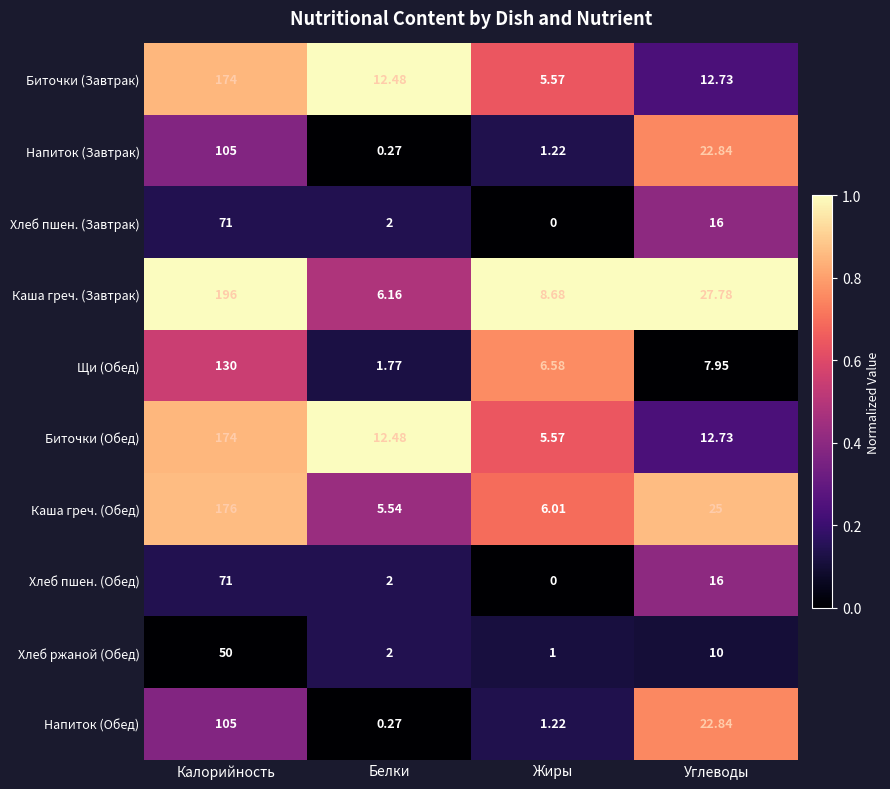

Where is Хлеб ржаной (Обед) nearest to the value 25?

Углеводы